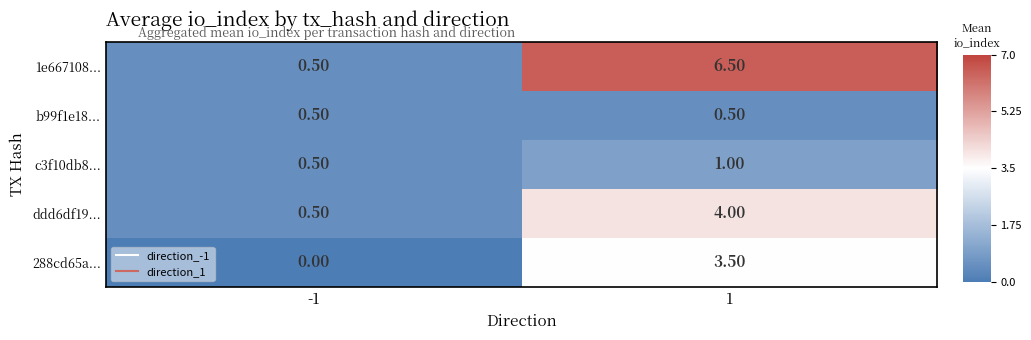

How many data points does each series have?

2